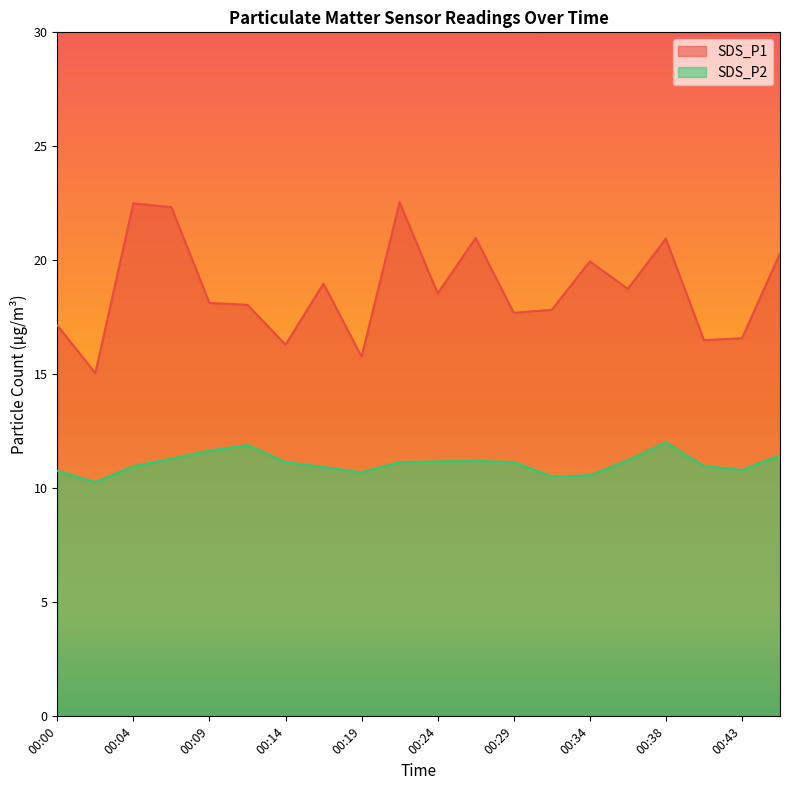

True or false: SDS_P1 and SDS_P2 intersect in this chart.

False